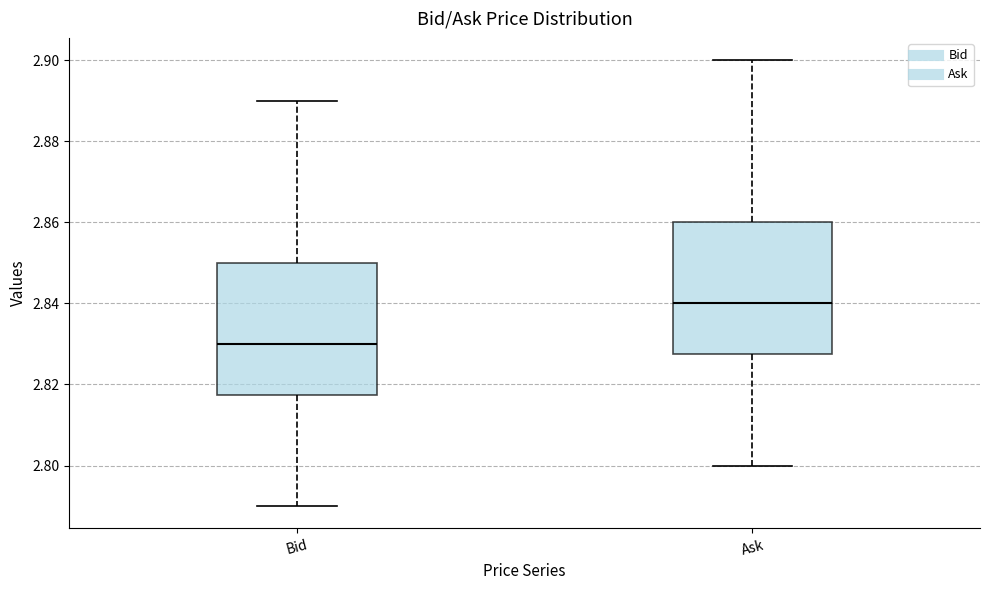

Reading left to right, read every box against the y-axis: the position of its median line, the range the box covers, and the ends of its whiskers. The values are not printed on the chart, so give them approximately, as read against the axis.

Bid: median 2.830, box 2.818 to 2.850, whiskers 2.790 to 2.890
Ask: median 2.840, box 2.828 to 2.860, whiskers 2.800 to 2.900